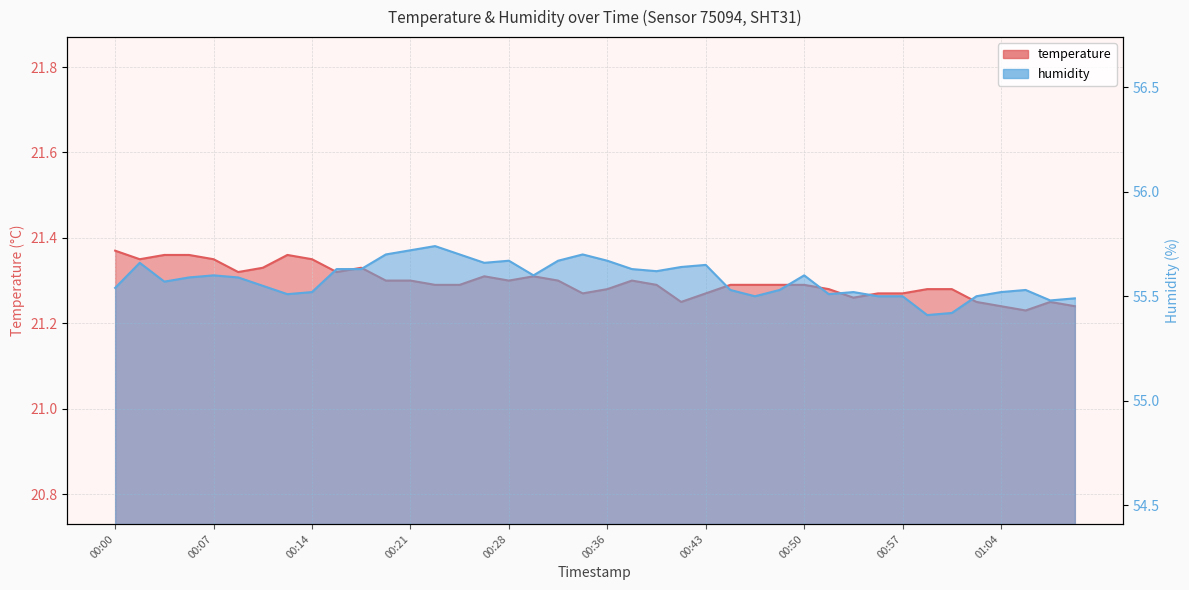

Which label corresponds to the largest value in the chart?

00:23